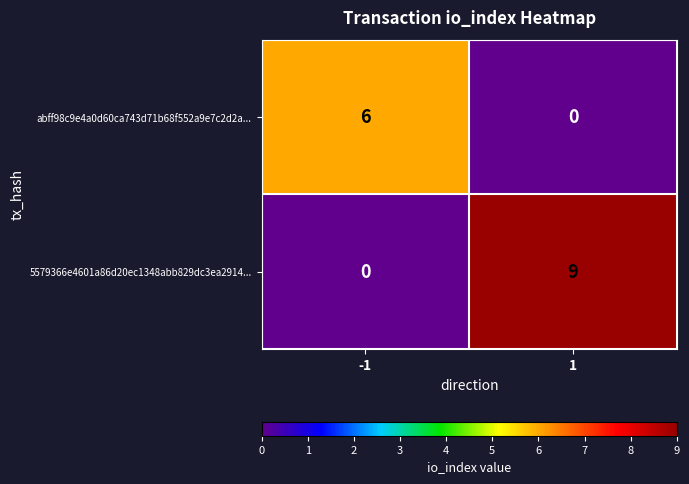

List the series in order of their overall mean, highest first.

5579366e4601a86d20ec1348abb829dc3ea2914..., abff98c9e4a0d60ca743d71b68f552a9e7c2d2a...